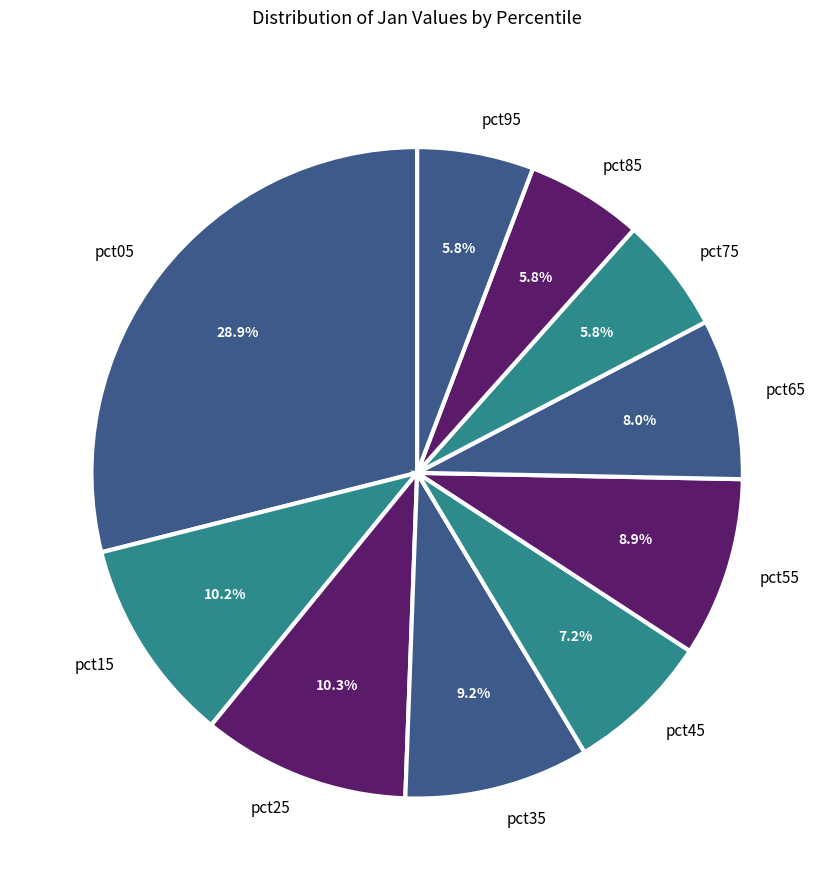

Which has a higher value, pct05 or pct35?

pct05